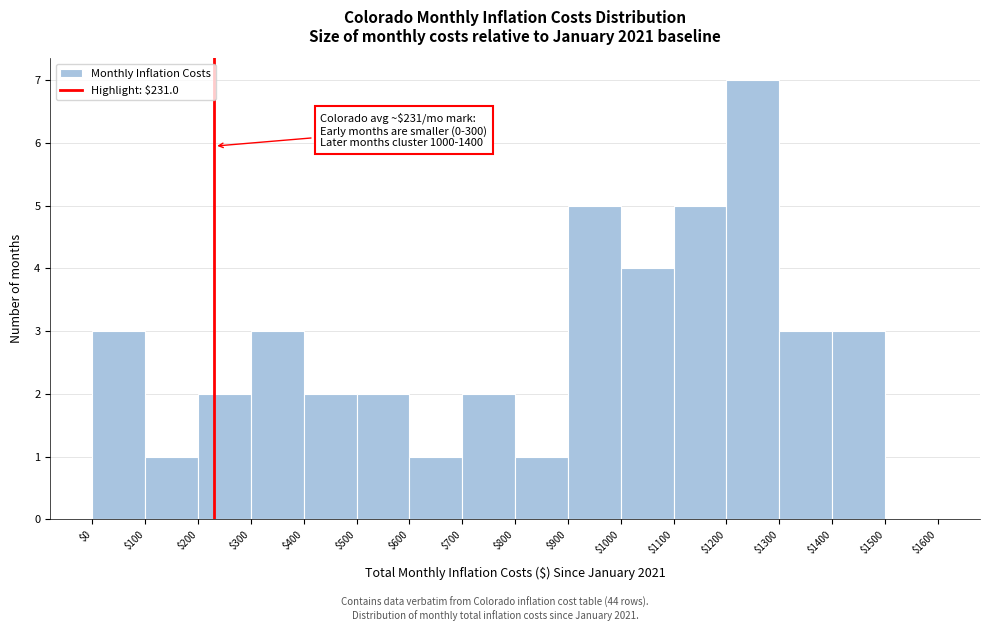

Over which range of the x-axis is the bar tallest?

$1200 to $1300